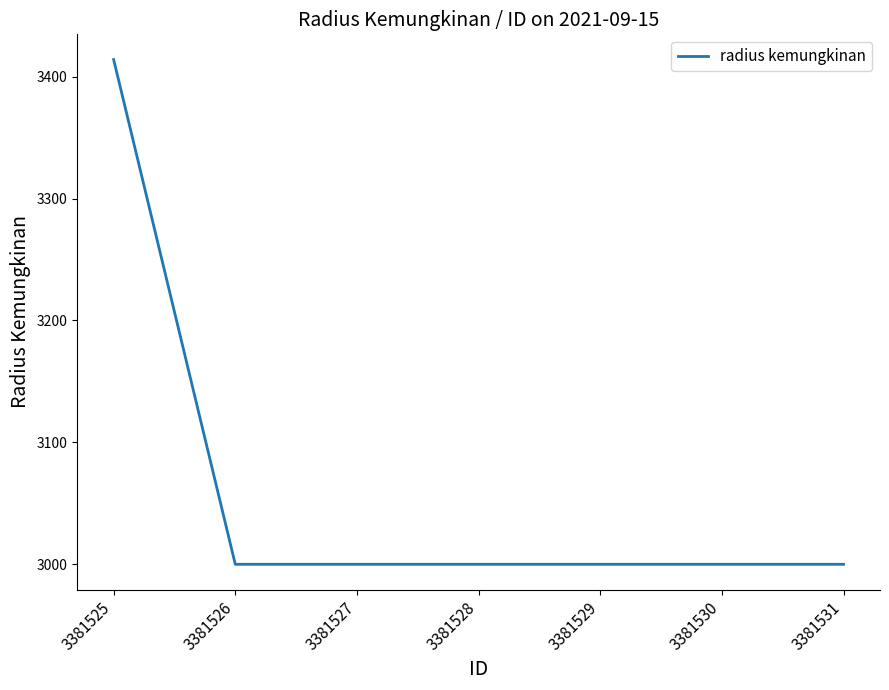

Reading right to left, transcribe all the data shown in this chart.

3381531=3000	3381530=3000	3381529=3000	3381528=3000	3381527=3000	3381526=3000	3381525=3414